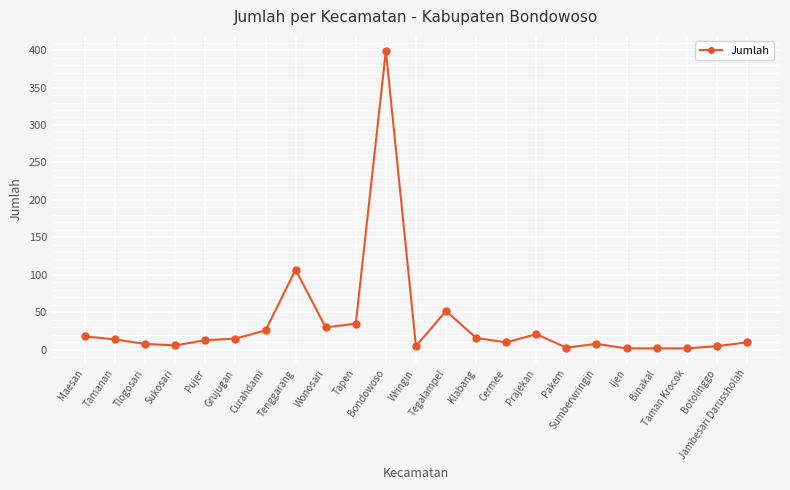

What is the sum of the values at Maesan and Sumberwringin?

26